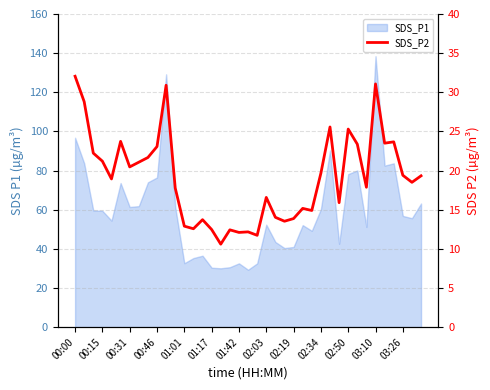

What is the label of the 1st point from the left?

00:00